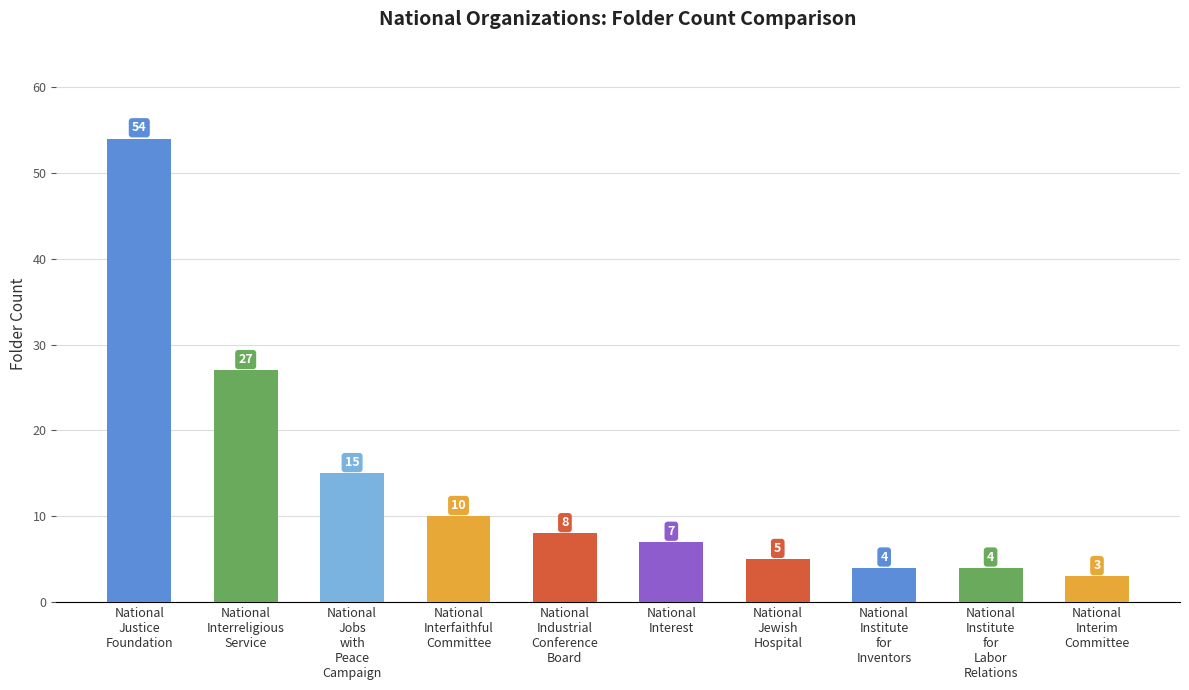

What position from the left is National
Institute
for
Labor
Relations?

9